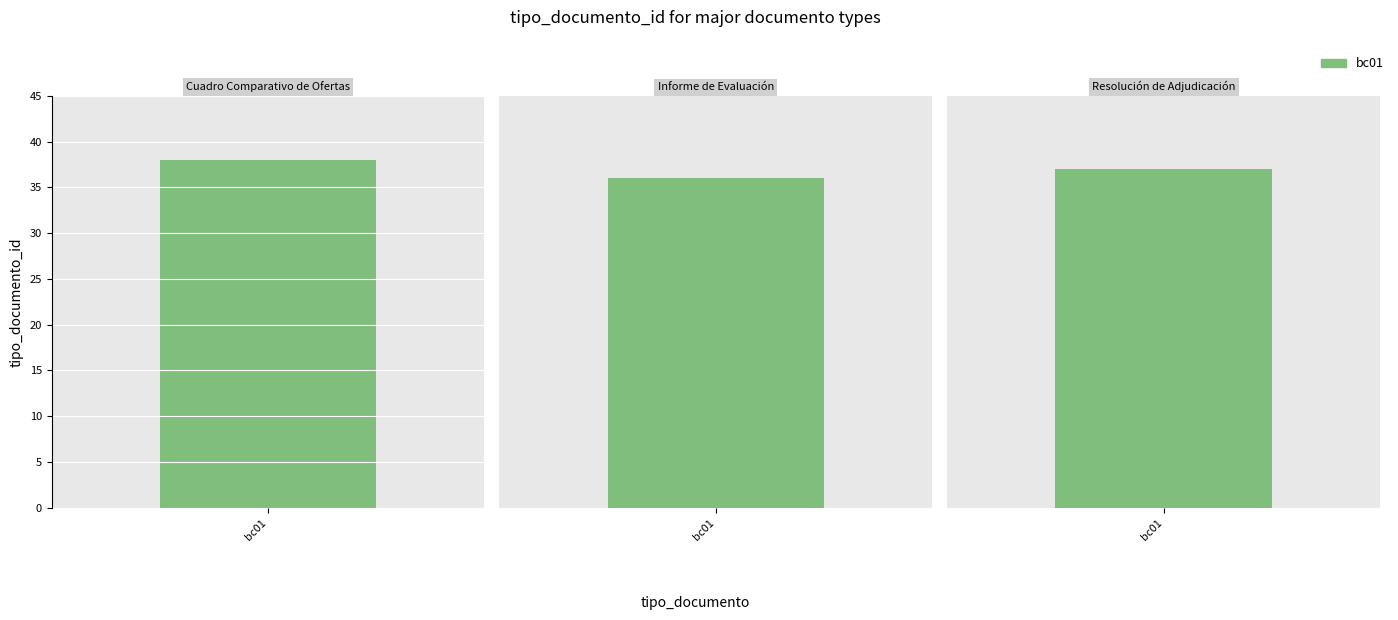

Does the chart contain any negative values?

No